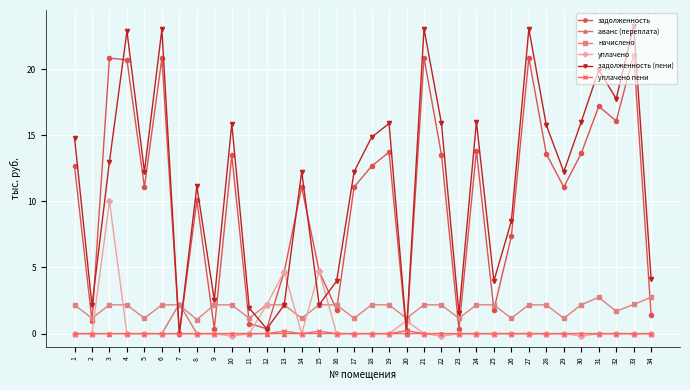

How many categories are shown in the chart?

34